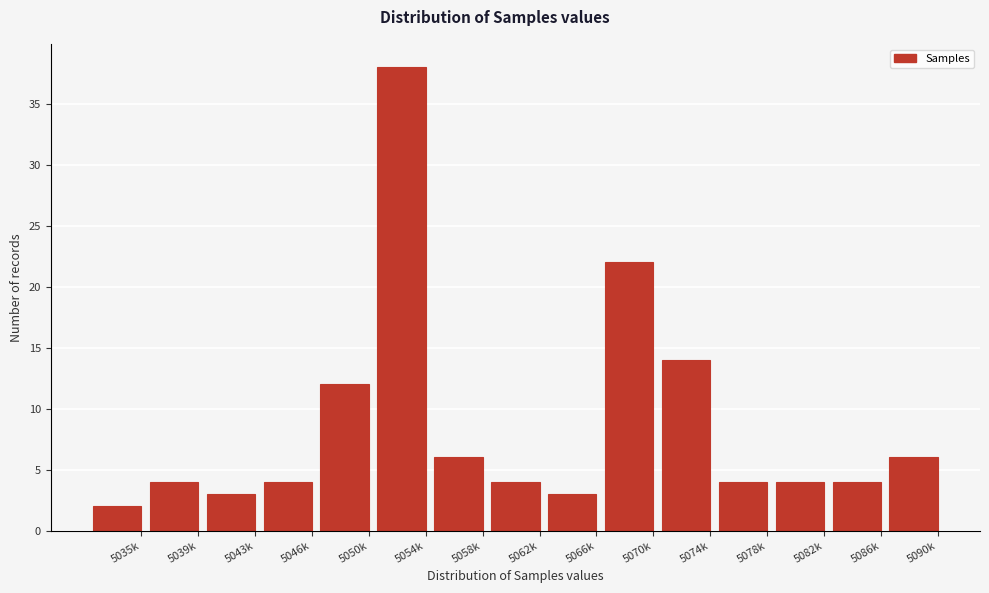

Reading left to right, list all the values displayed in this chart.

5035k=2	5039k=4	5043k=3	5046k=4	5050k=12	5054k=38	5058k=6	5062k=4	5066k=3	5070k=22	5074k=14	5078k=4	5082k=4	5086k=4	5090k=6